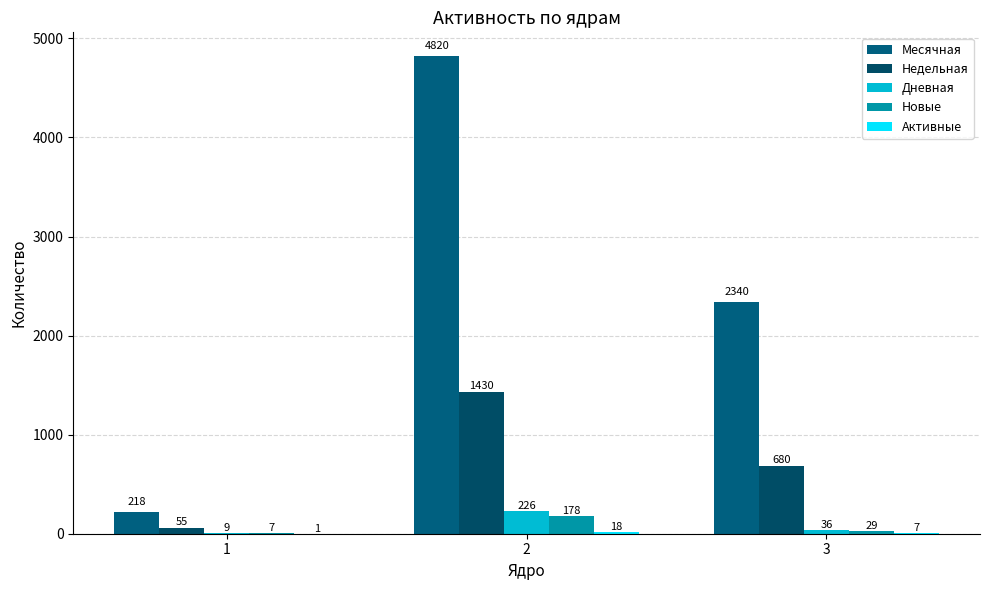

How many series are shown in this chart?

5